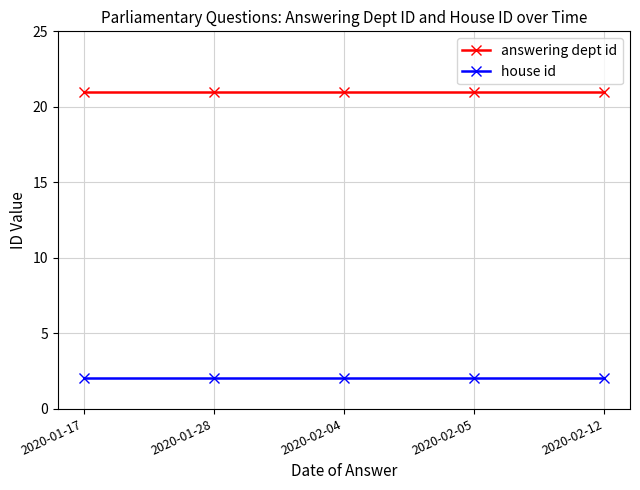

The value of house id at 2020-01-17 is 2. True or false?

True